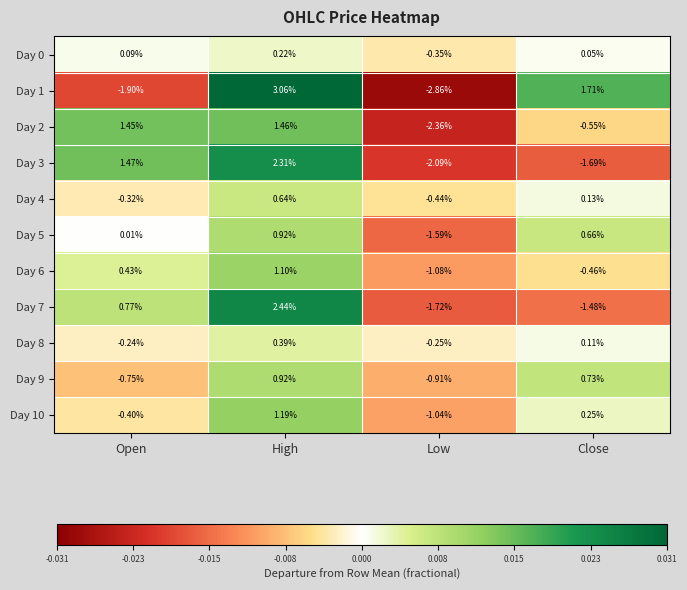

Where is Day 6 nearest to the value 0?

Open